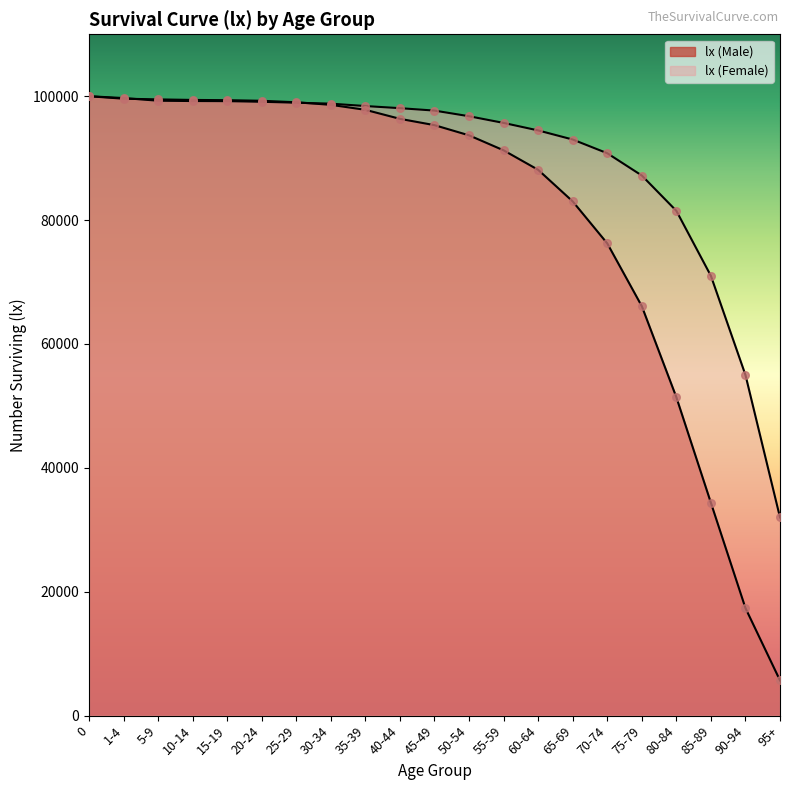

Which series has the largest Y range (max minus min)?

lx (Male)